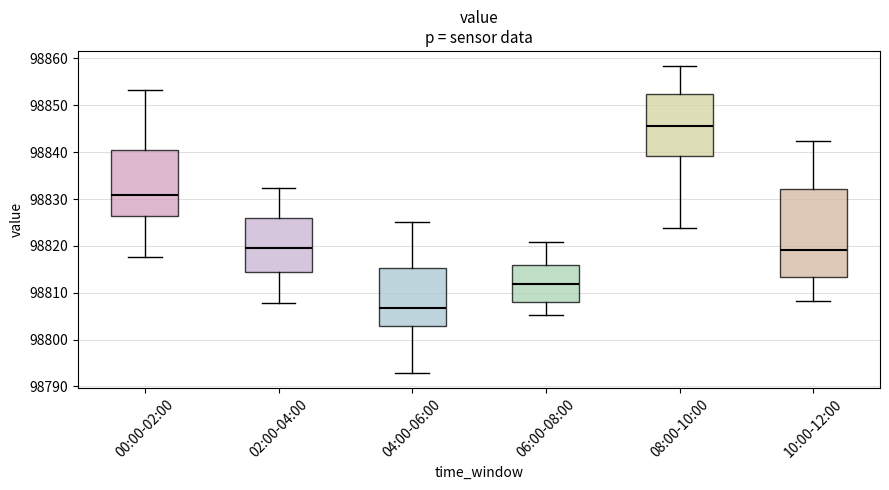

Reading left to right, read every box against the y-axis: the position of its median line, the range the box covers, and the ends of its whiskers. The values are not printed on the chart, so give them approximately, as read against the axis.

00:00-02:00: median 98831, box 98826 to 98840, whiskers 98818 to 98853
02:00-04:00: median 98819, box 98814 to 98826, whiskers 98808 to 98832
04:00-06:00: median 98807, box 98803 to 98815, whiskers 98793 to 98825
06:00-08:00: median 98812, box 98808 to 98816, whiskers 98805 to 98821
08:00-10:00: median 98846, box 98839 to 98853, whiskers 98824 to 98858
10:00-12:00: median 98819, box 98813 to 98832, whiskers 98808 to 98842